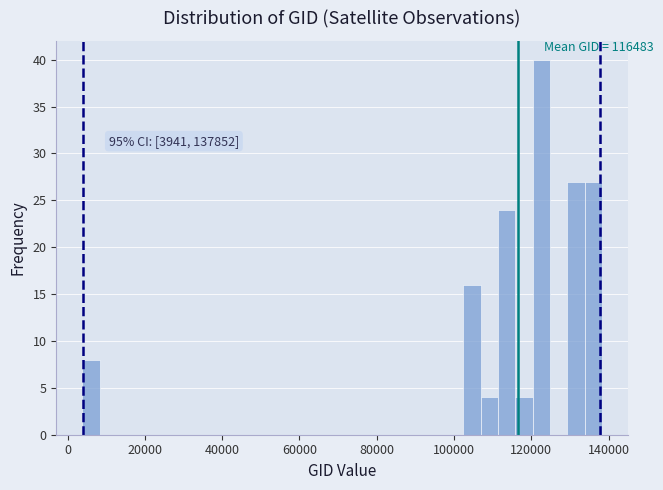

Around what value on the x-axis is the tallest bar? Give the approximate position of its centre, as read against the axis.

122000